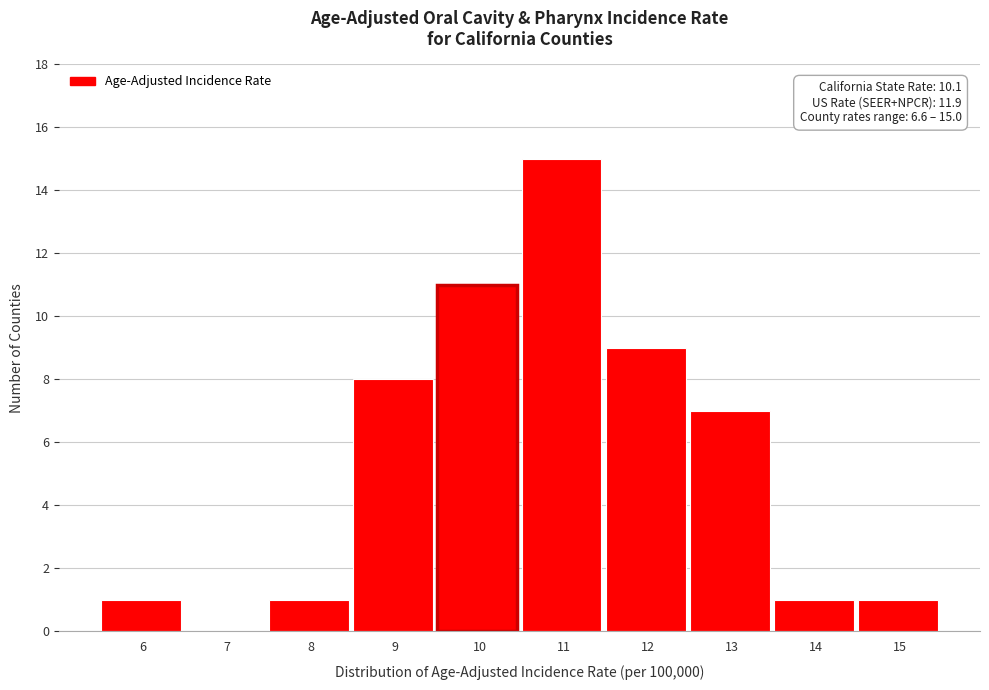

Reading left to right, what are all the values shown in this chart?

6=1	7=0	8=1	9=8	10=11	11=15	12=9	13=7	14=1	15=1